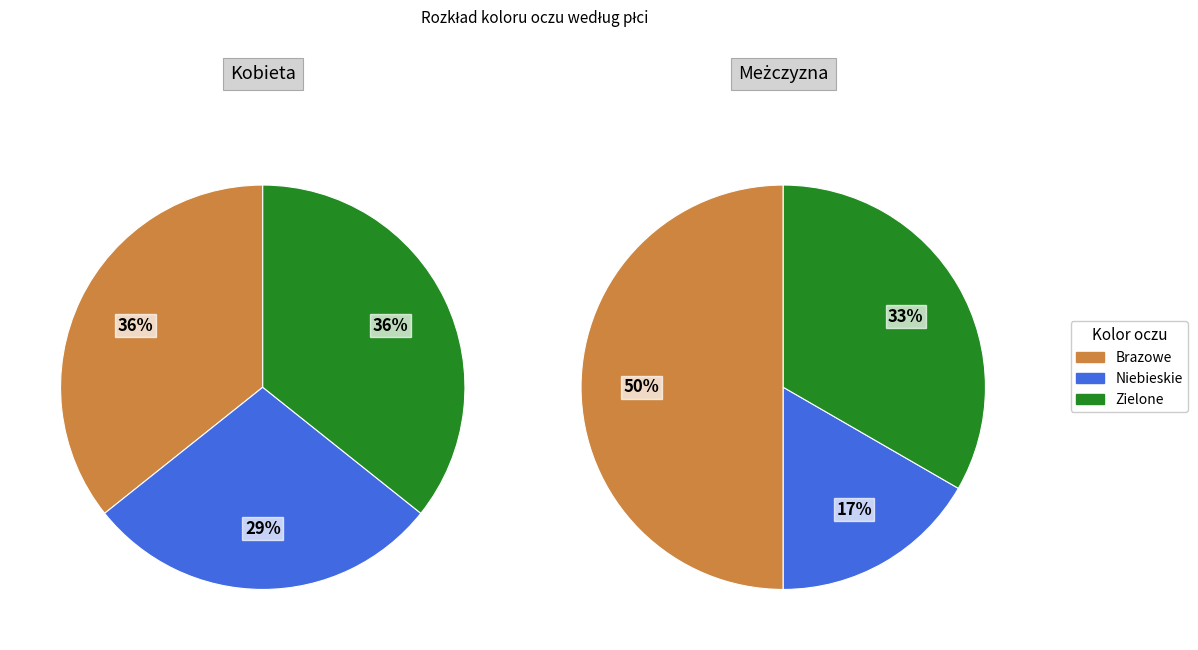

The Zielone slice represents 36% of the pie. True or false?

True